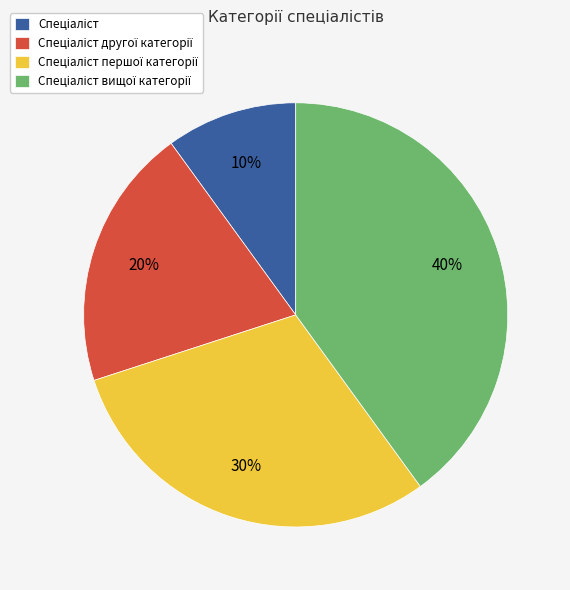

How many segments does this pie chart have?

4